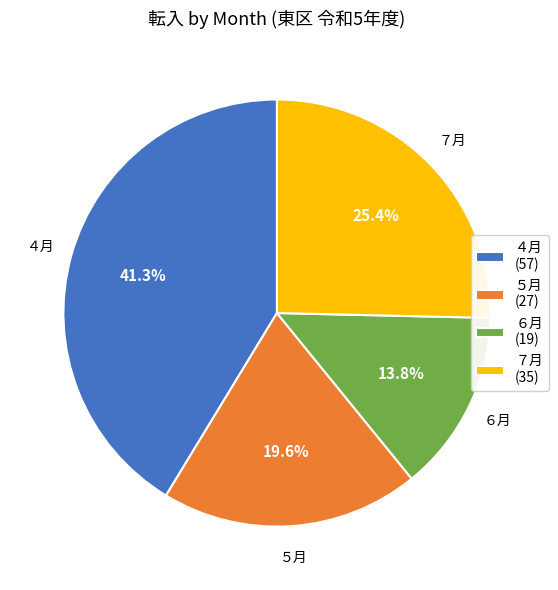

What percentage is NOT represented by ４月 (57)?

58.7%